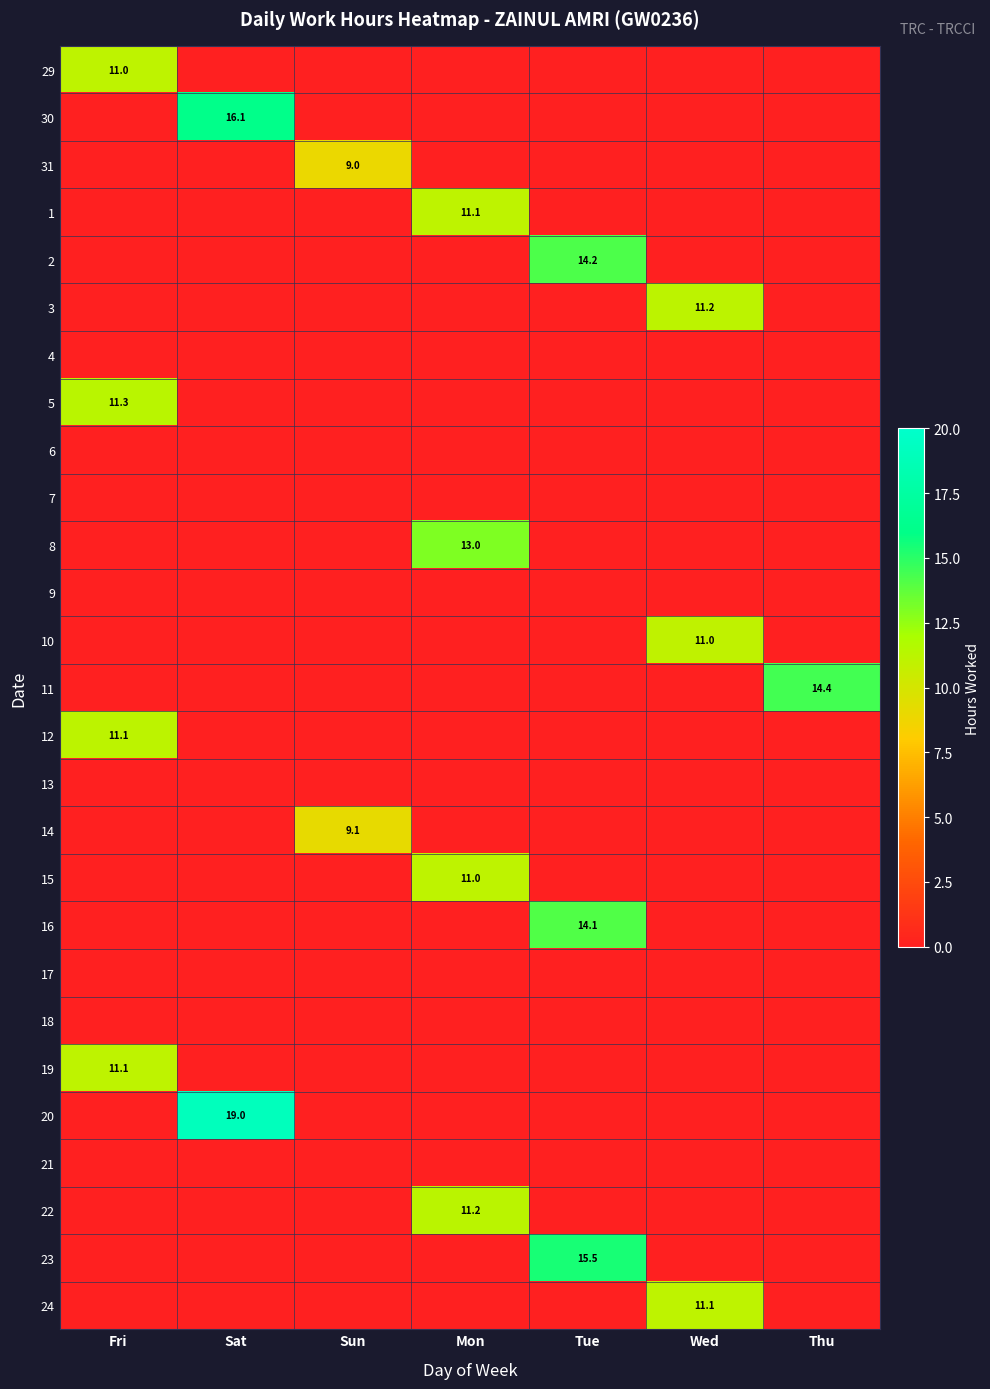

Is the value of 4 at Wed greater than the value of 14 at Sat?

No